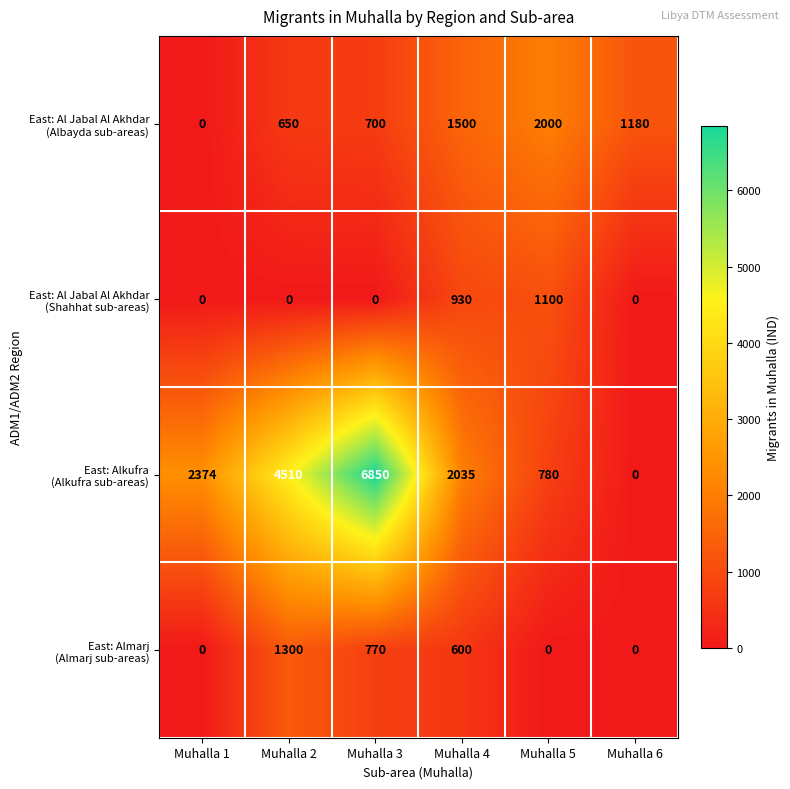

How many data points does each series have?

6